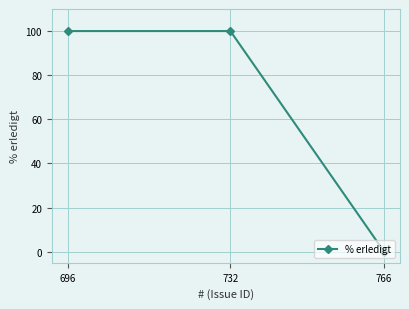

How many values are below 100?

1